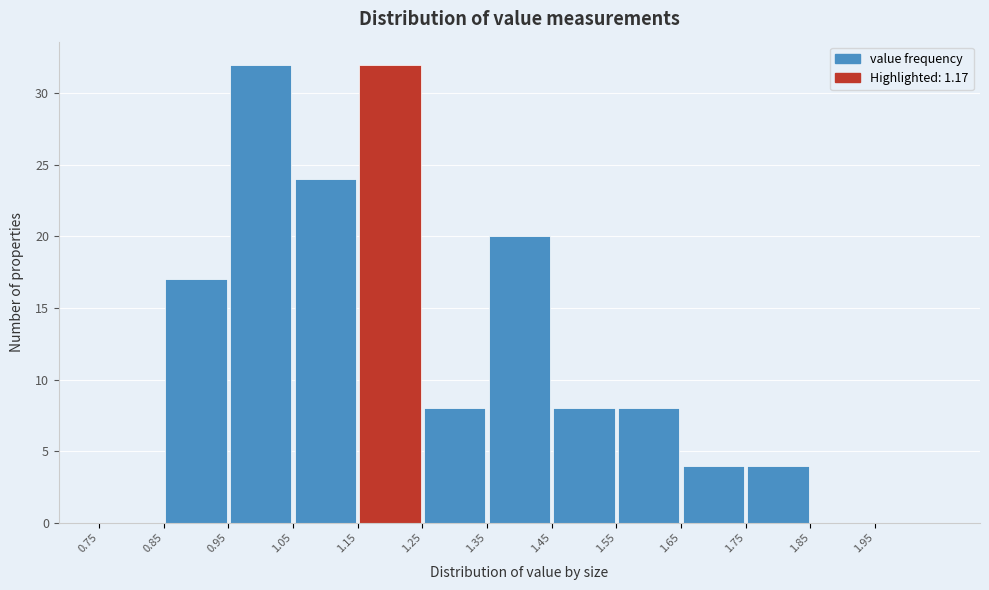

What is the height of the bar covering 1.55 to 1.65 on the x-axis? The values are not printed on the chart, so give them approximately, as read against the axis.

8